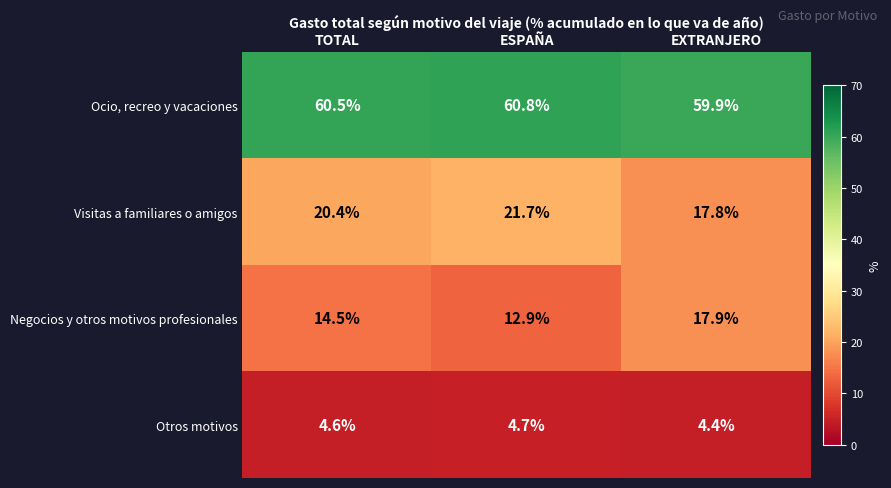

What is the greatest value displayed?

60.8